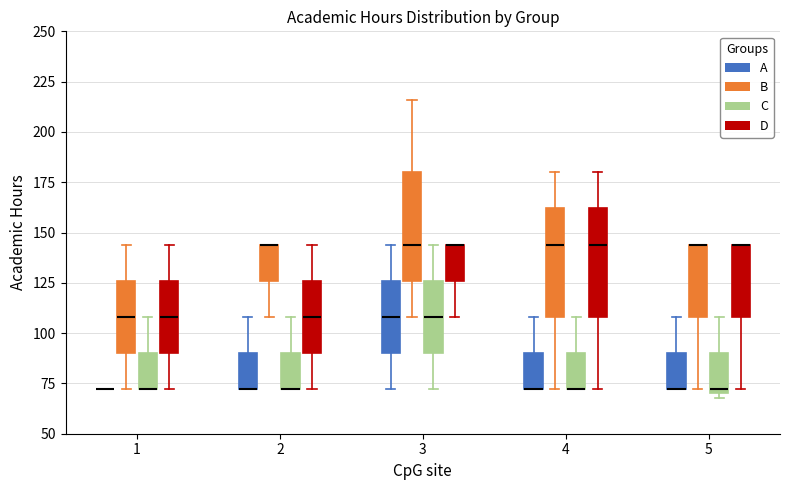

Reading left to right, transcribe this box plot: for each box, give where its median line is, the range the box spans, and where its two whiskers end, as read against the y-axis. The values are not printed on the chart, so give them approximately, as read against the axis.

1 (A): box collapsed to a line at 70, whiskers 70 to 70
1 (B): median 110, box 90 to 125, whiskers 70 to 145
1 (C): median 70 (drawn on the box's lower edge), box 70 to 90, whiskers 70 to 110
1 (D): median 110, box 90 to 125, whiskers 70 to 145
2 (A): median 70 (drawn on the box's lower edge), box 70 to 90, whiskers 70 to 110
2 (B): median 145 (drawn on the box's upper edge), box 125 to 145, whiskers 110 to 145
2 (C): median 70 (drawn on the box's lower edge), box 70 to 90, whiskers 70 to 110
2 (D): median 110, box 90 to 125, whiskers 70 to 145
3 (A): median 110, box 90 to 125, whiskers 70 to 145
3 (B): median 145, box 125 to 180, whiskers 110 to 215
3 (C): median 110, box 90 to 125, whiskers 70 to 145
3 (D): median 145 (drawn on the box's upper edge), box 125 to 145, whiskers 110 to 145
4 (A): median 70 (drawn on the box's lower edge), box 70 to 90, whiskers 70 to 110
4 (B): median 145, box 110 to 160, whiskers 70 to 180
4 (C): median 70 (drawn on the box's lower edge), box 70 to 90, whiskers 70 to 110
4 (D): median 145, box 110 to 160, whiskers 70 to 180
5 (A): median 70 (drawn on the box's lower edge), box 70 to 90, whiskers 70 to 110
5 (B): median 145 (drawn on the box's upper edge), box 110 to 145, whiskers 70 to 145
5 (C): median 70 (just above the box's lower edge), box 70 to 90, whiskers 70 (just below the box's lower edge) to 110
5 (D): median 145 (drawn on the box's upper edge), box 110 to 145, whiskers 70 to 145